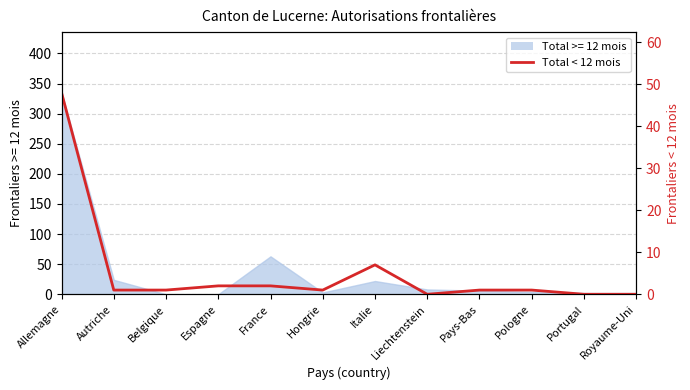

What is the sum of the values at Pays-Bas and Italie?

8